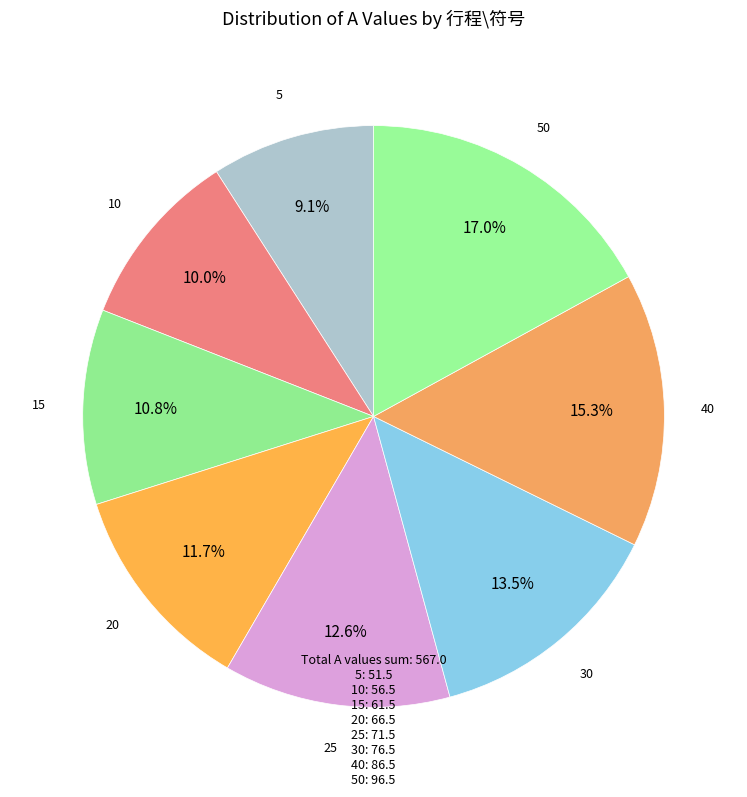

Which slice is the largest?

50